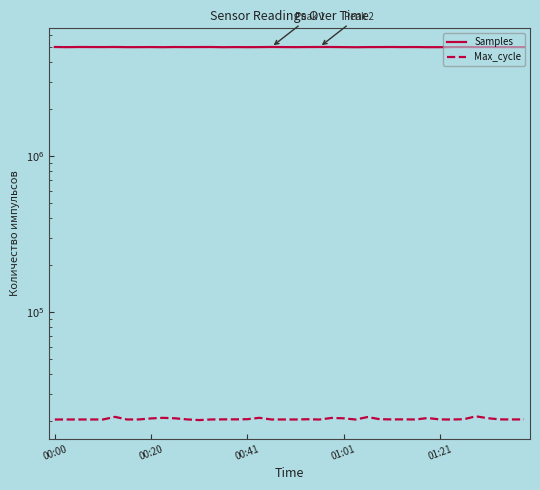

Rank the series by their maximum value, from highest to lowest.

Samples, Max_cycle